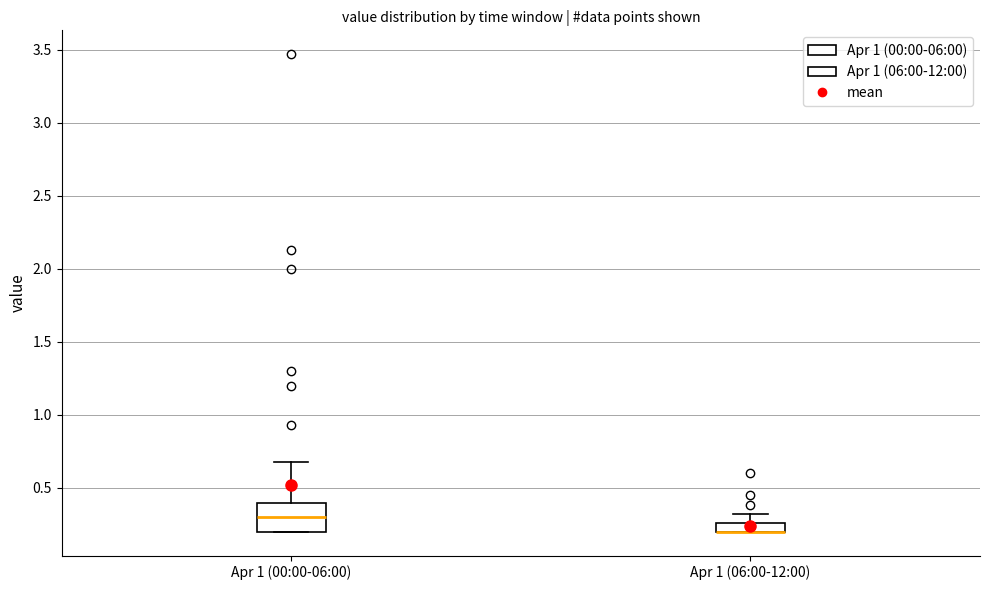

Where is the upper edge of the box for Apr 1 (00:00-06:00) on the y-axis? The values are not printed on the chart, so give them approximately, as read against the axis.

0.40